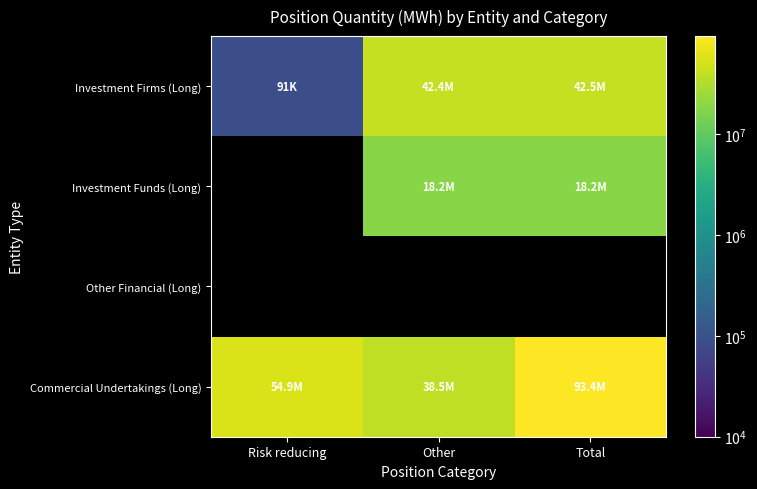

What is the lowest value of the Commercial Undertakings (Long) series?

38502930.0